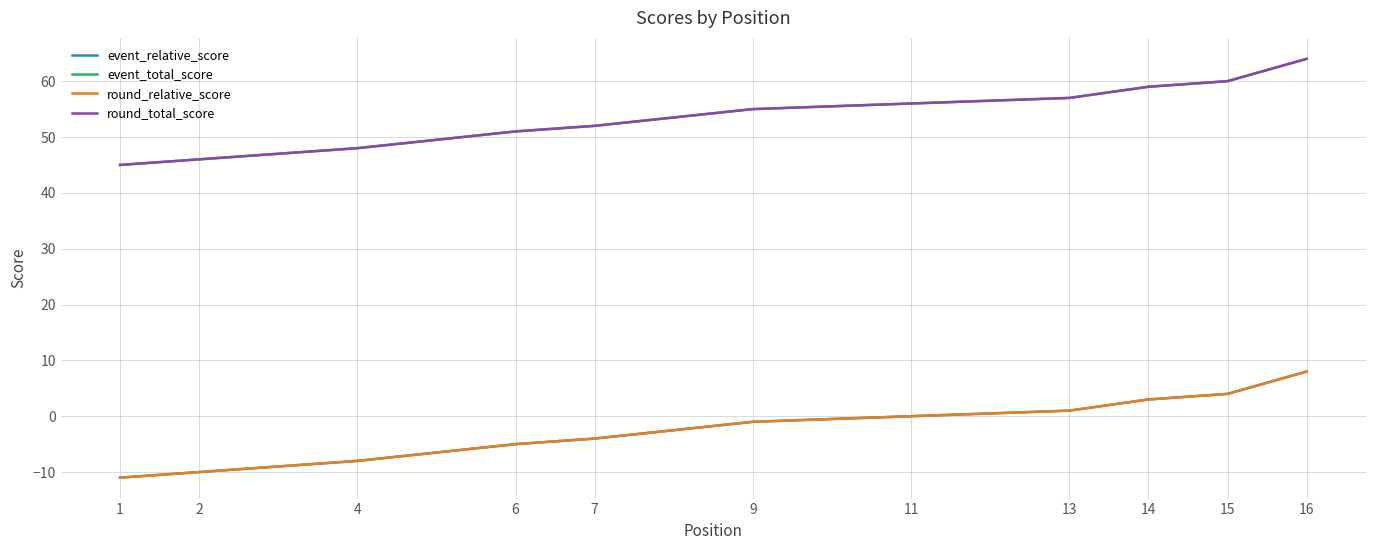

The event_relative_score series shows -14 at 2. True or false?

False